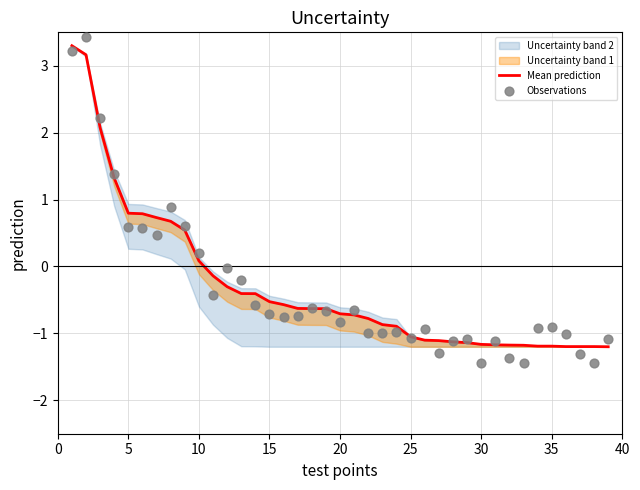

Is the value of Mean prediction at 10 greater than the value of Observations at 35?

Yes